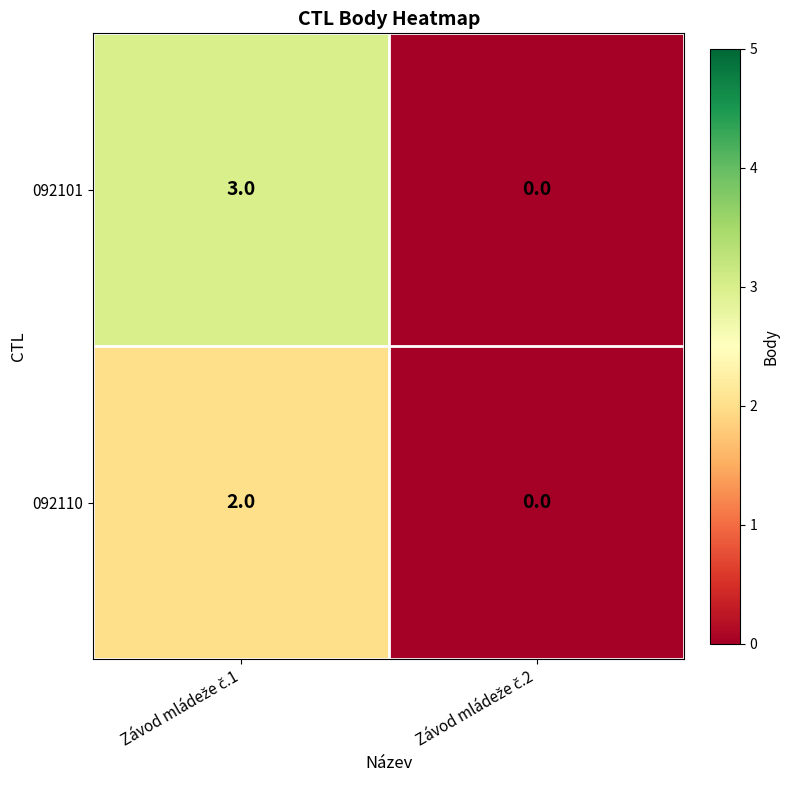

What is the maximum value shown in the chart?

3